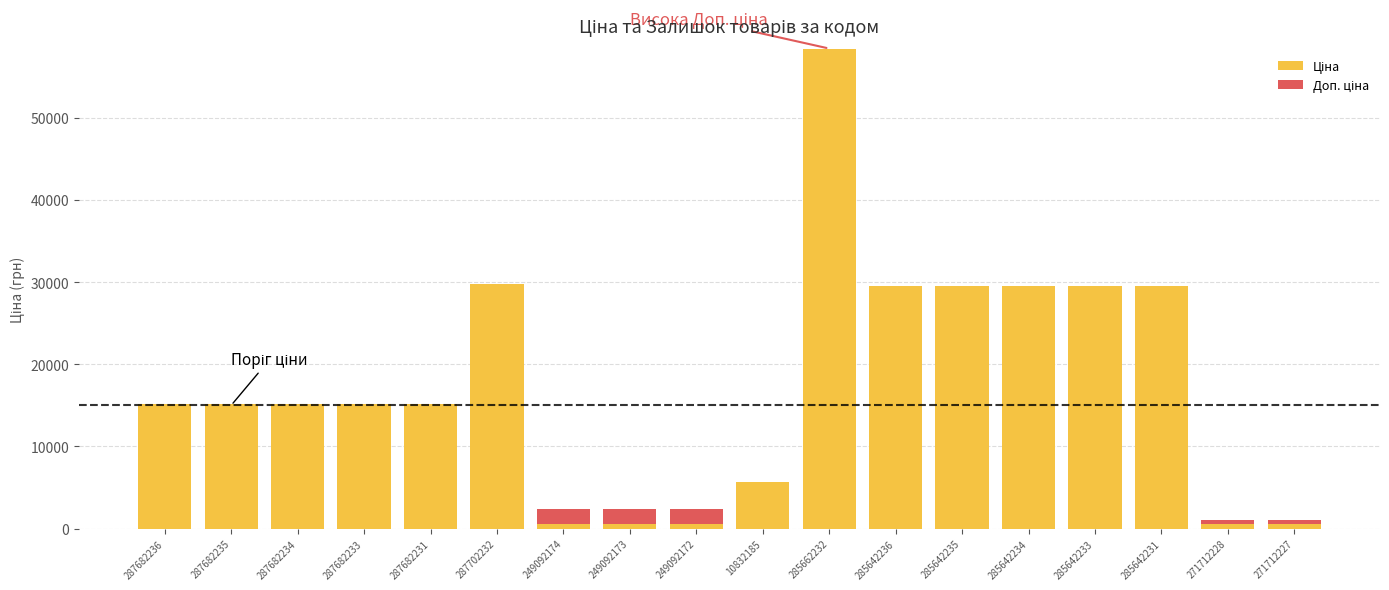

What is the total value across all series at 287682233?

15120.0